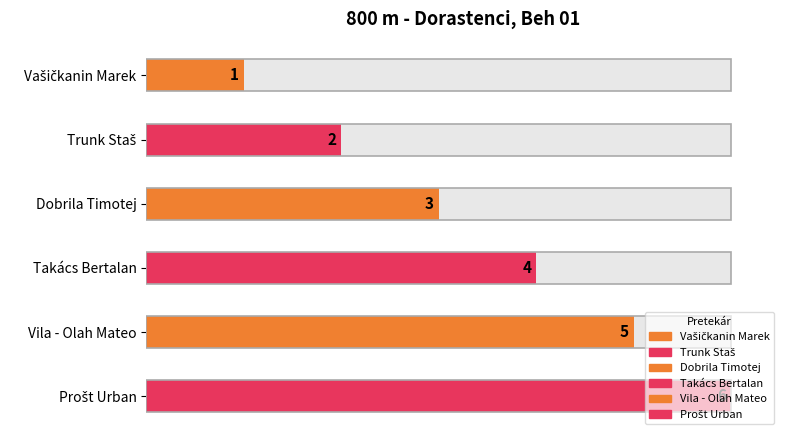

What is the ratio of the value at Vašičkanin Marek to the value at Vila - Olah Mateo?

0.2